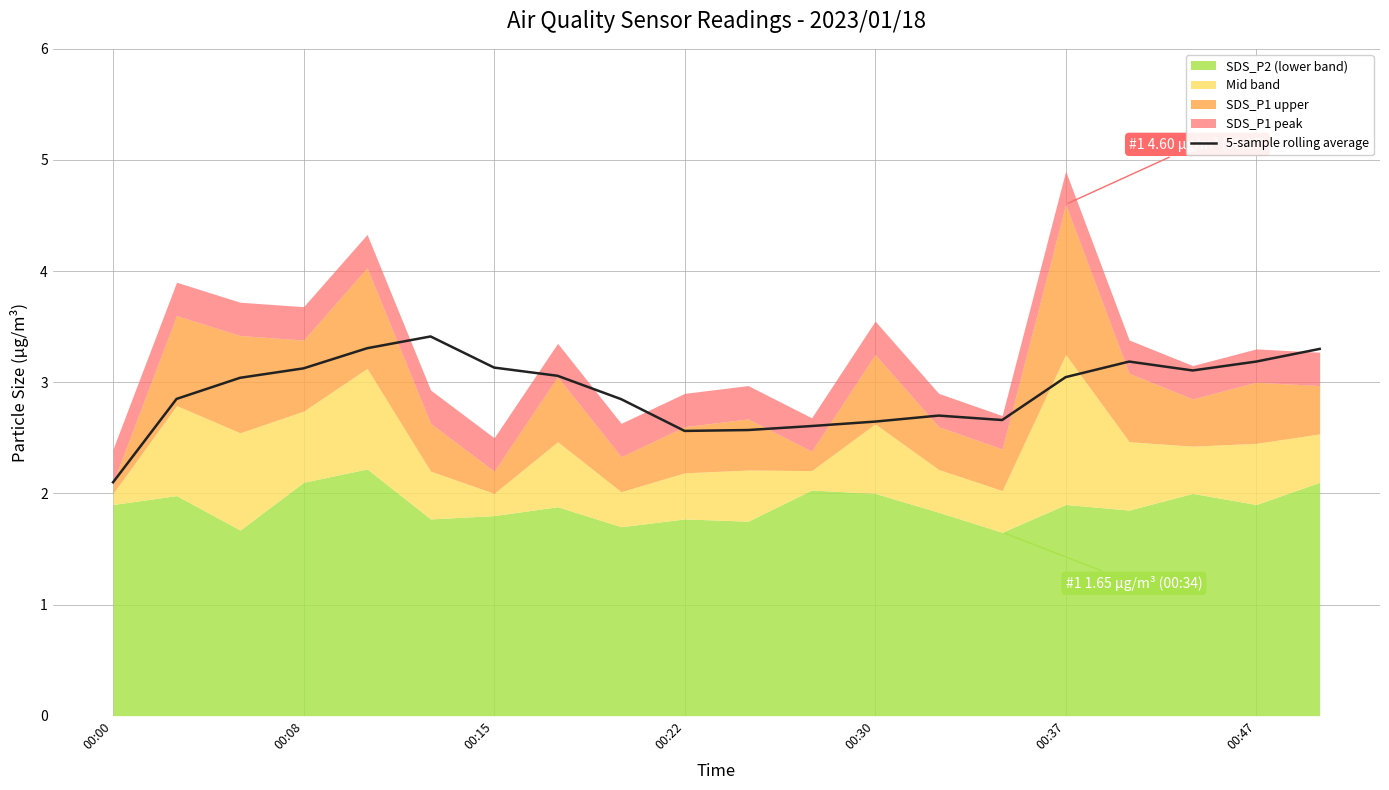

True or false: 5-sample rolling average has a value of 1.3 at 00:37.

False